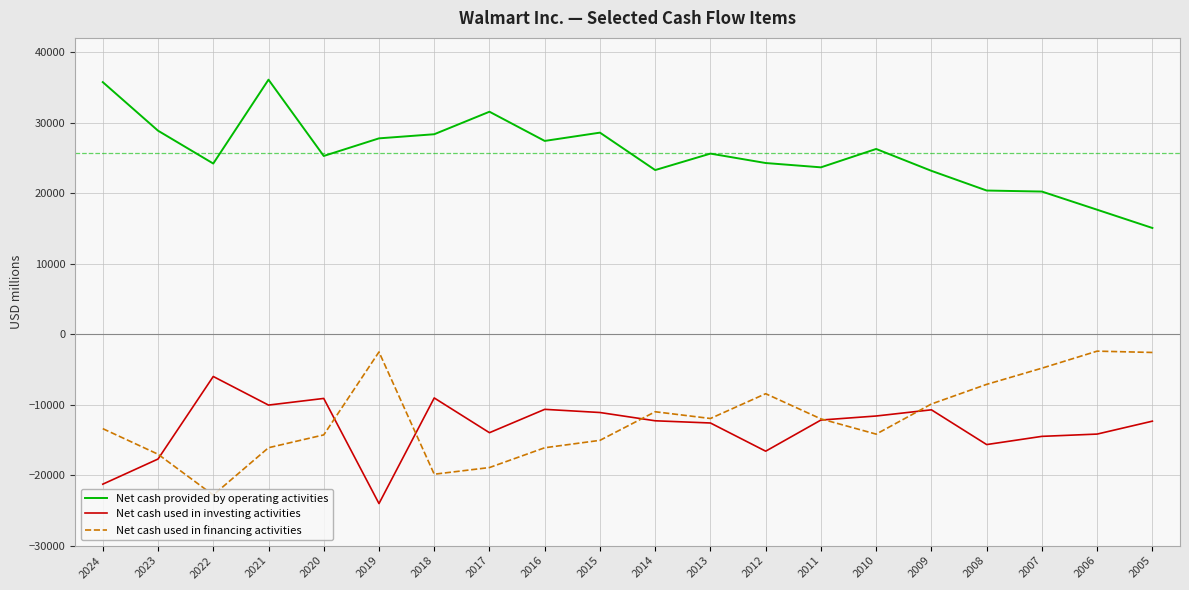

True or false: Net cash provided by operating activities has a value of 20209 at 2007.

True